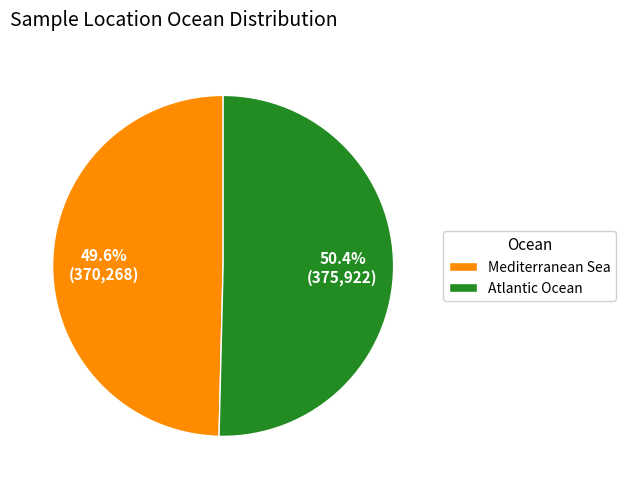

Rank the categories by value from lowest to highest.

Mediterranean Sea, Atlantic Ocean